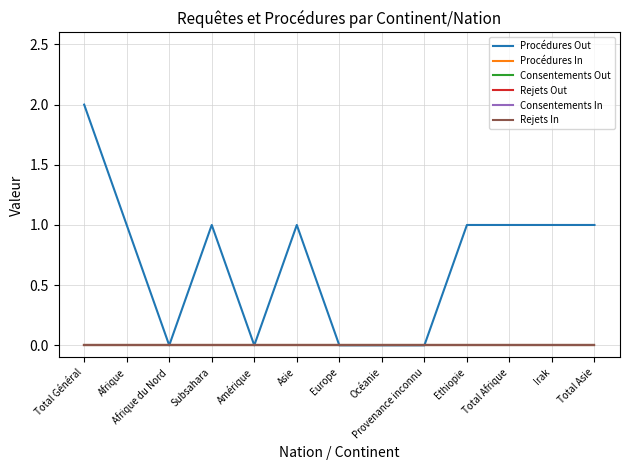

The value of Procédures Out at Afrique du Nord is -1. True or false?

False